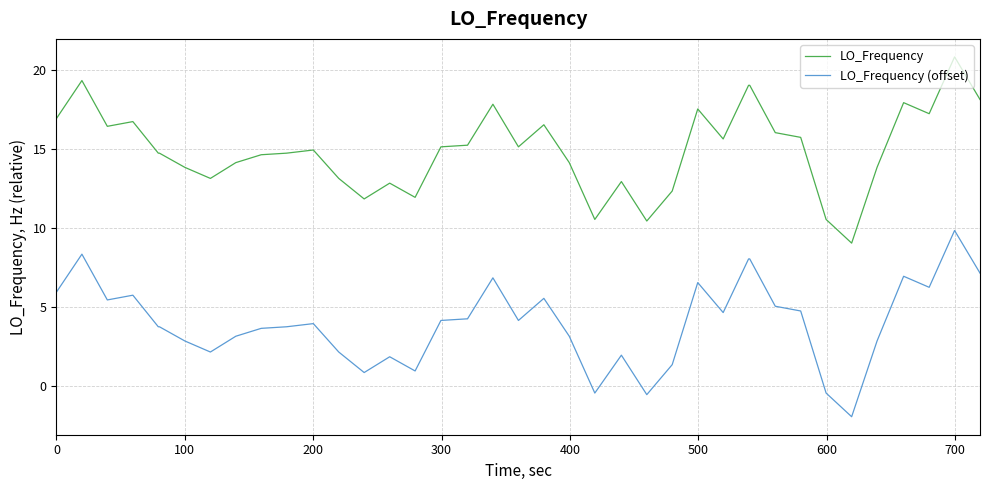

True or false: LO_Frequency has more than 0 interior local peaks.

True